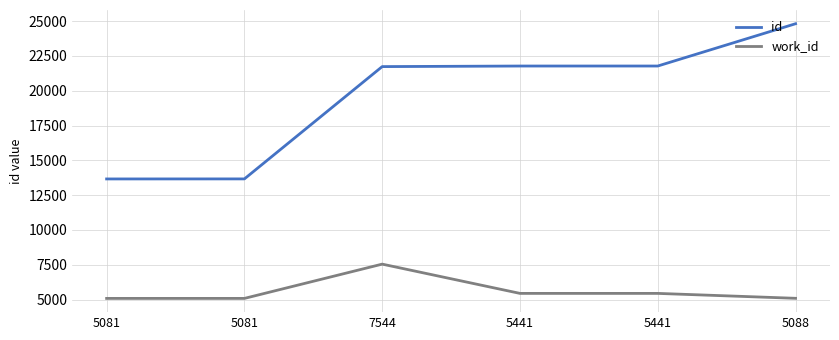

How many lines are shown in the chart?

2